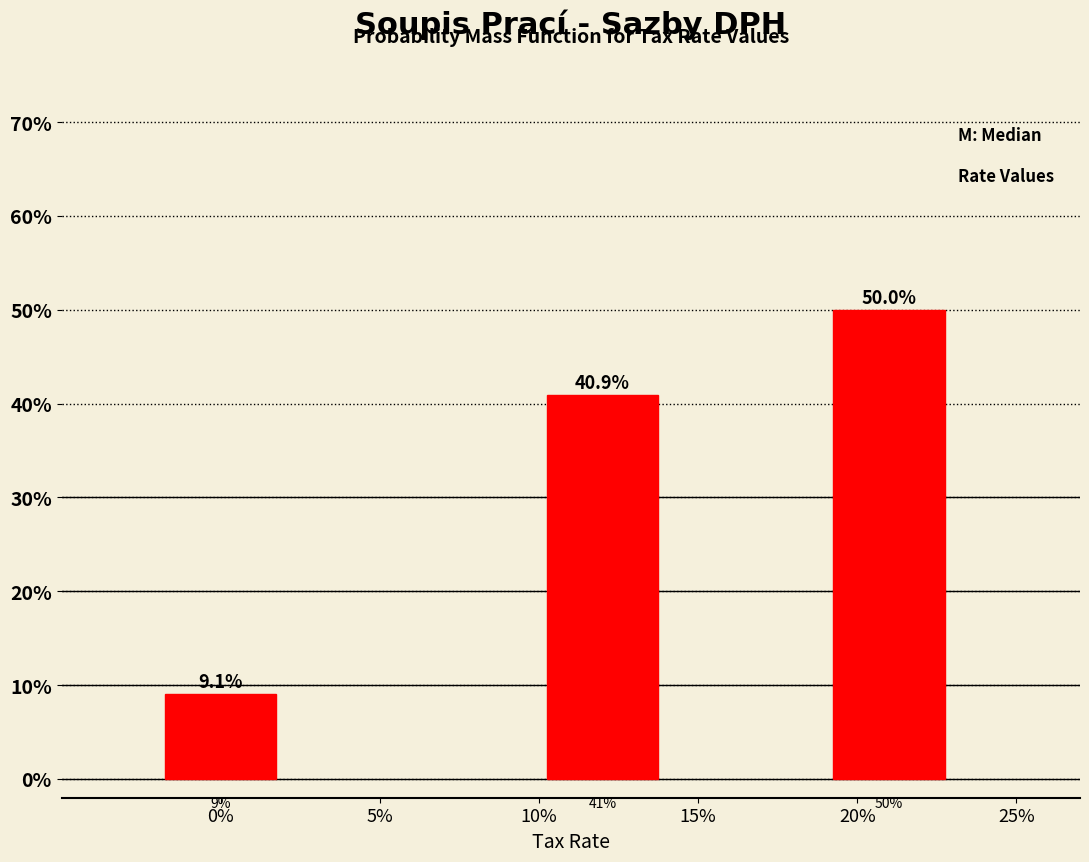

Does the chart contain any negative values?

No